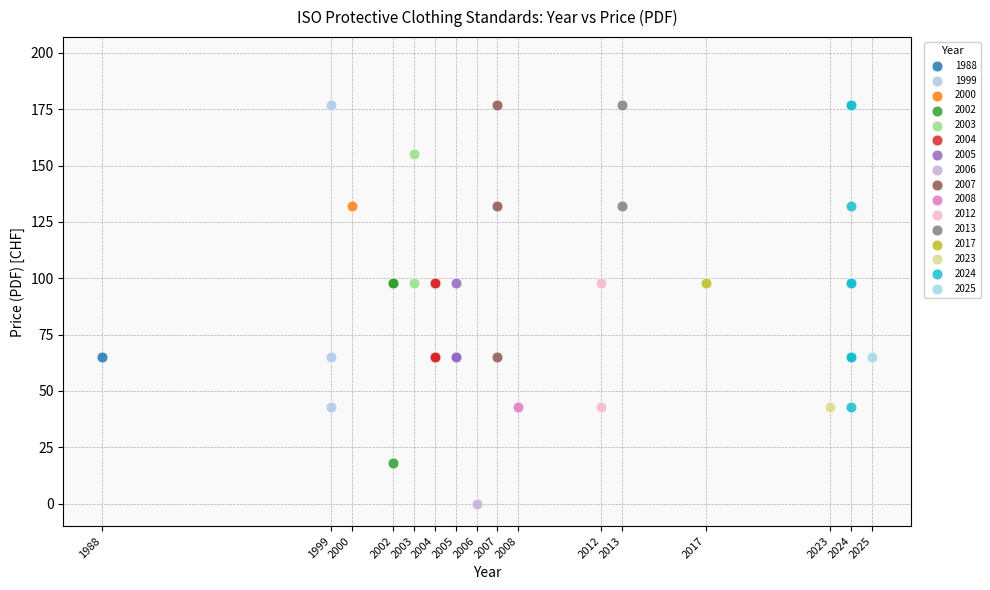

What are all the series names shown in the legend?

1988, 1999, 2000, 2002, 2003, 2004, 2005, 2006, 2007, 2008, 2012, 2013, 2017, 2023, 2024, 2025